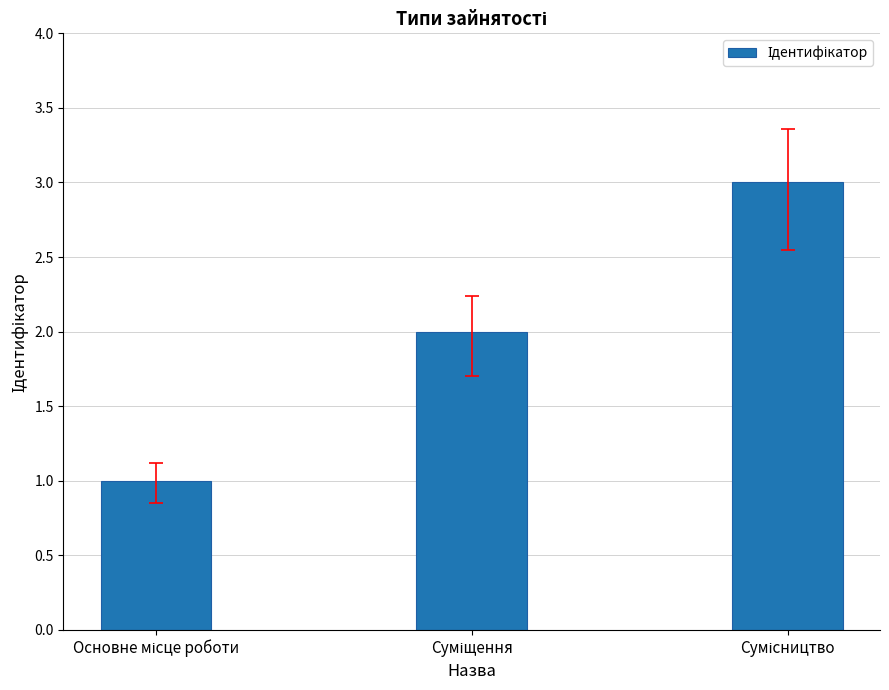

What is the sum of all values?

6